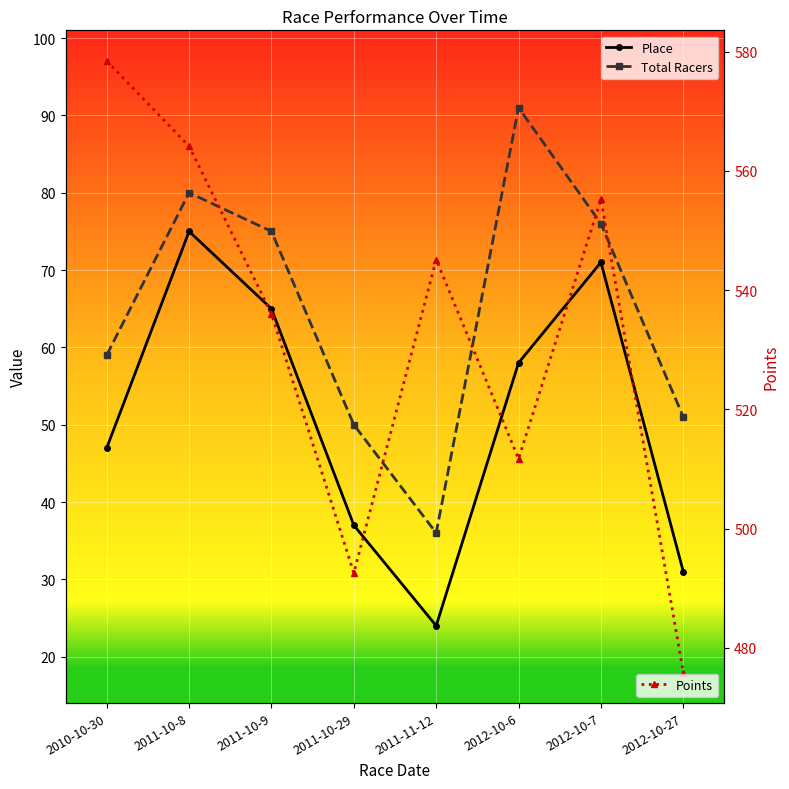

The value of Place at 2011-10-9 is 88.2. True or false?

False